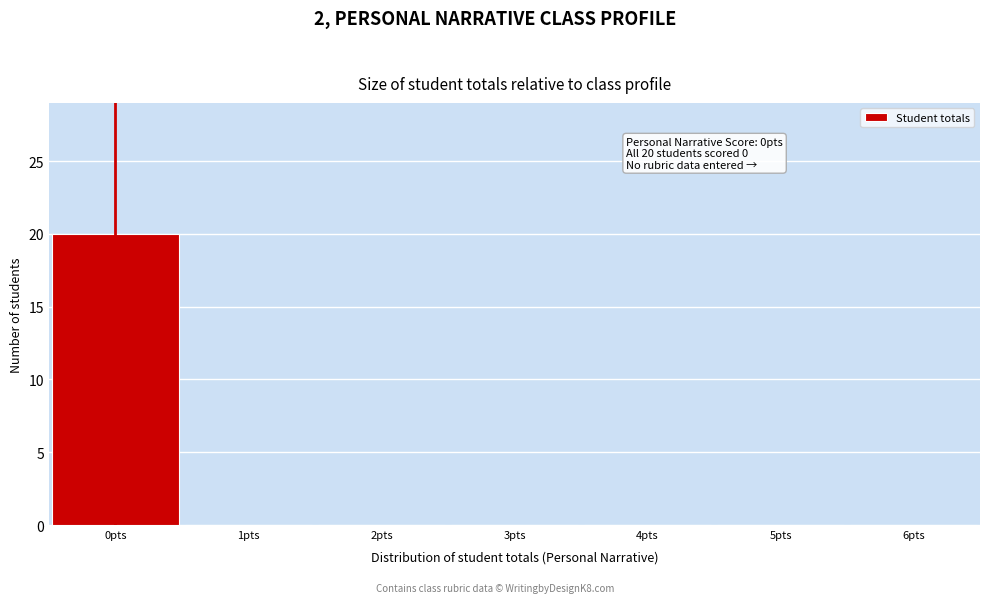

Which range on the x-axis has the tallest bar?

-0.5 to 0.5